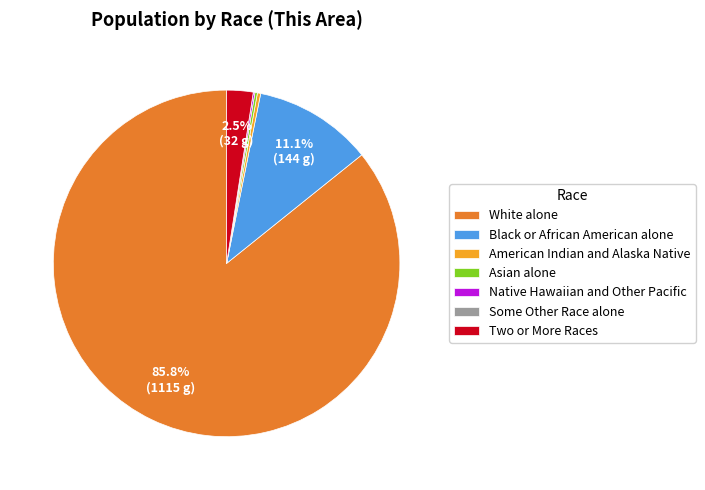

What is the largest slice in the pie chart?

White alone